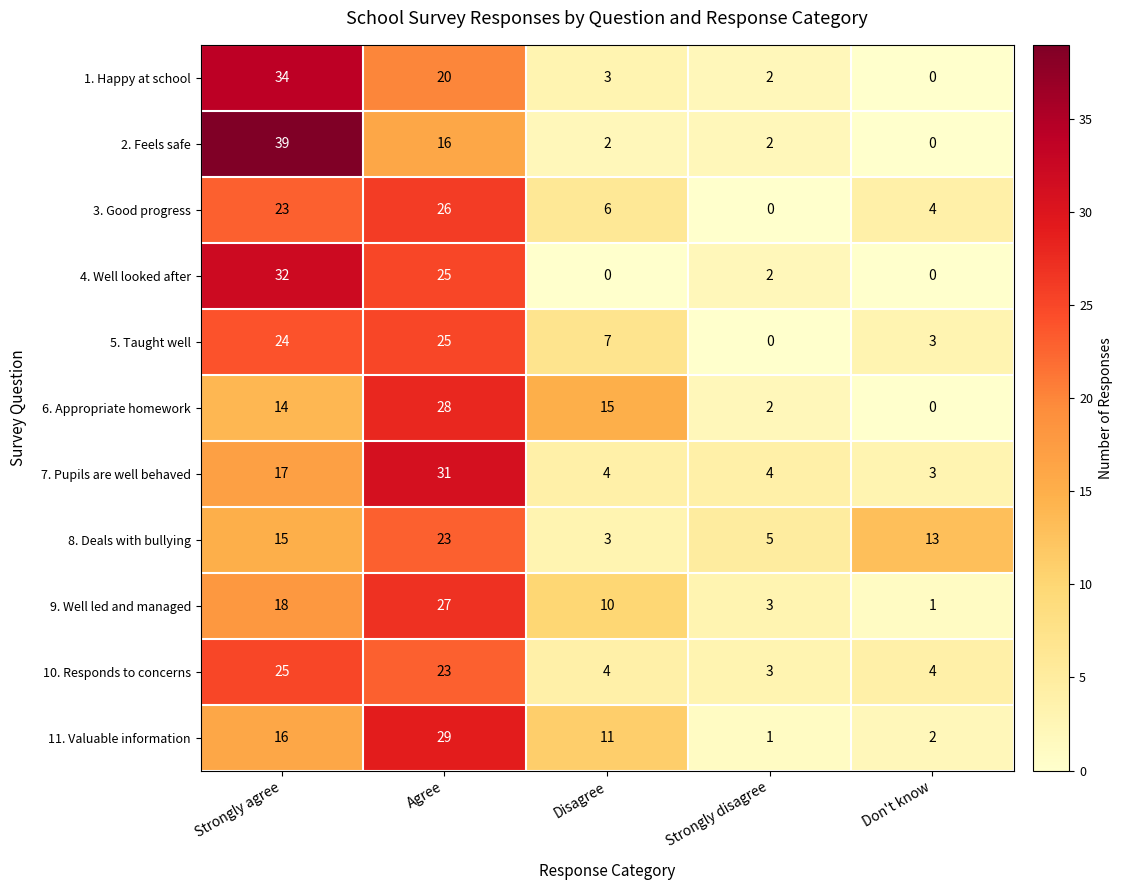

At which category is the sum across all series the highest?

Agree